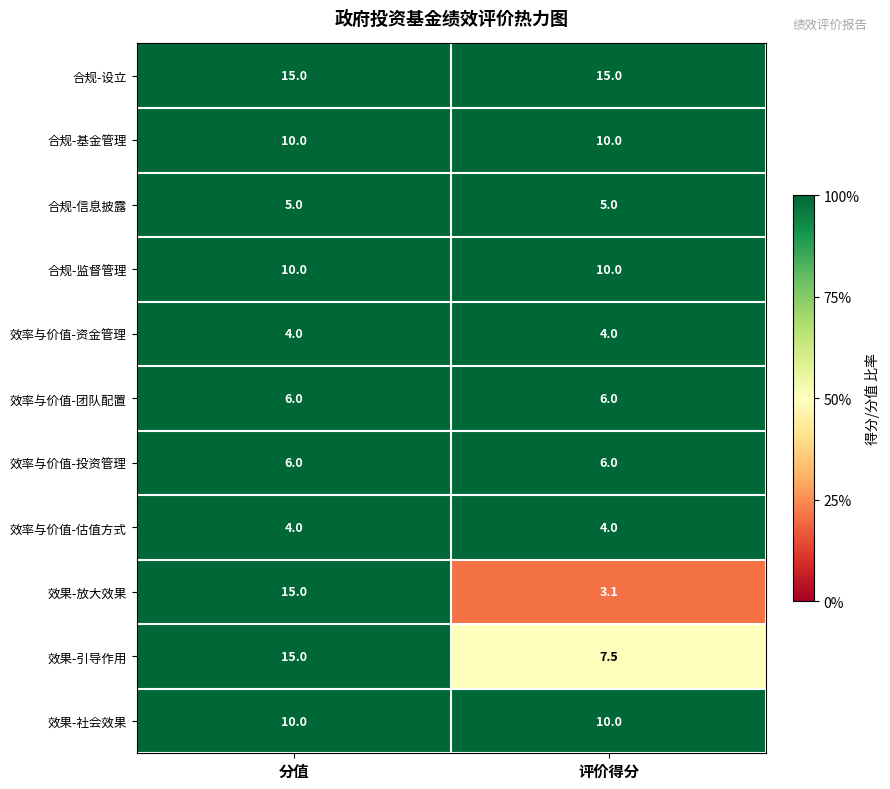

The value of 合规-基金管理 at 评价得分 is 10.0. True or false?

True